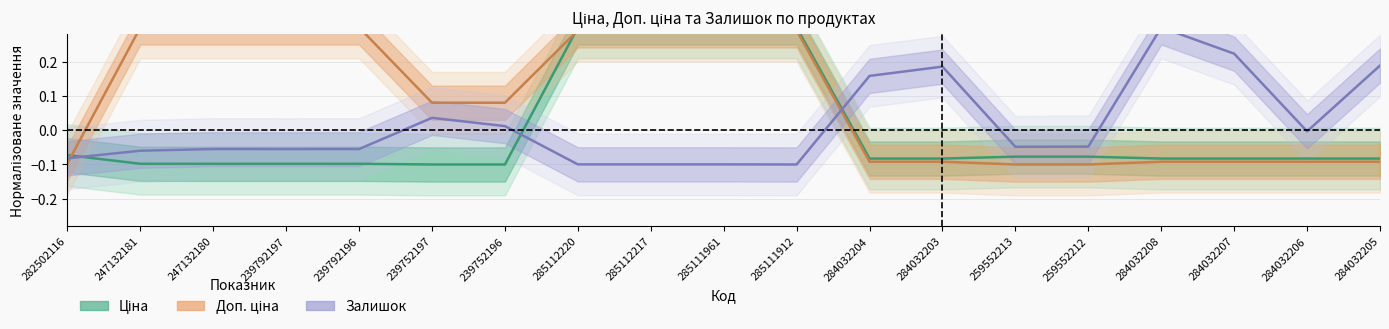

Which has a higher value, 247132180 or 284032207?

284032207